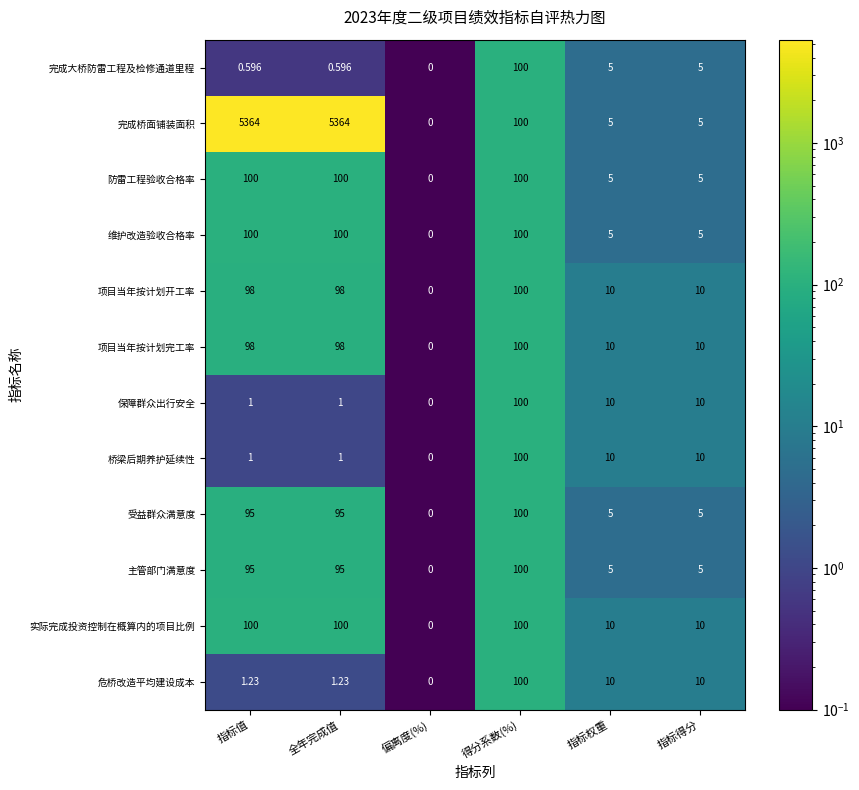

What is the total value across all series at 指标得分?

90.0